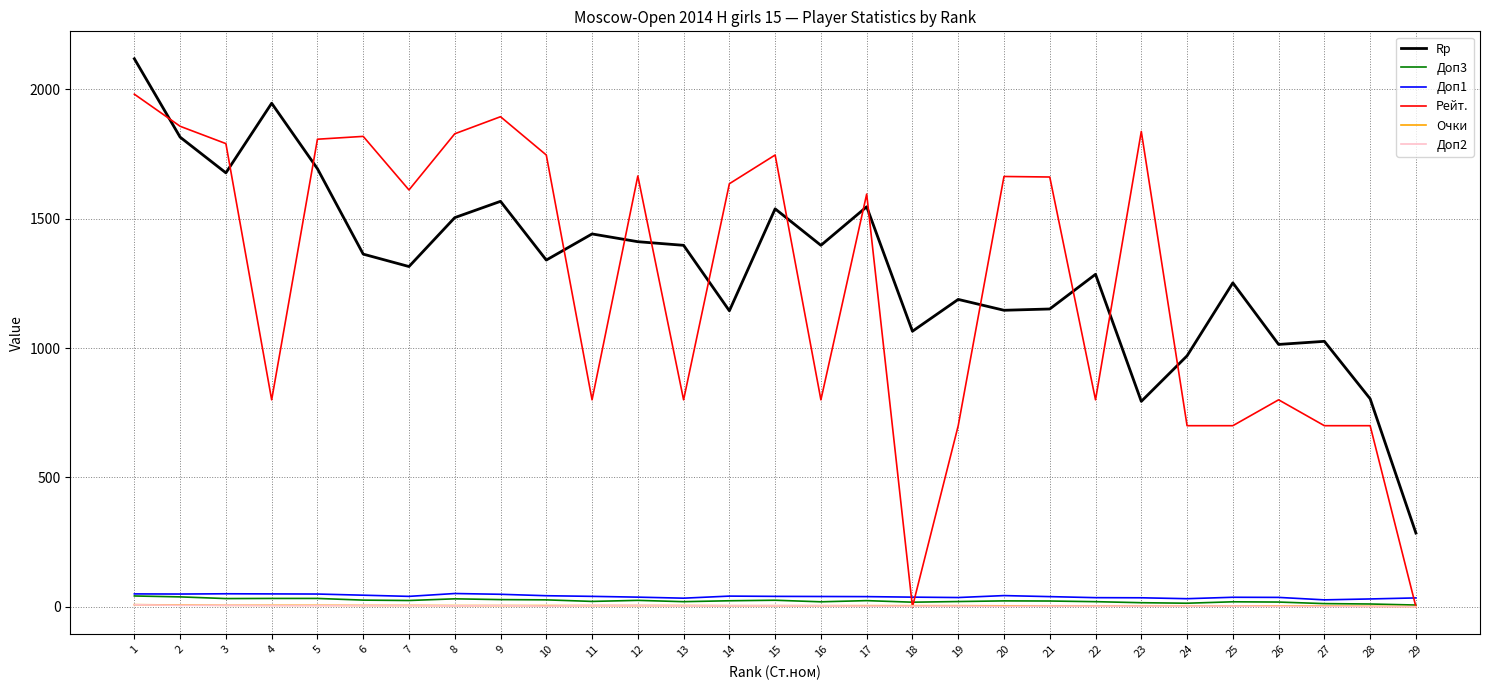

Which series has the widest spread of values?

Рейт.